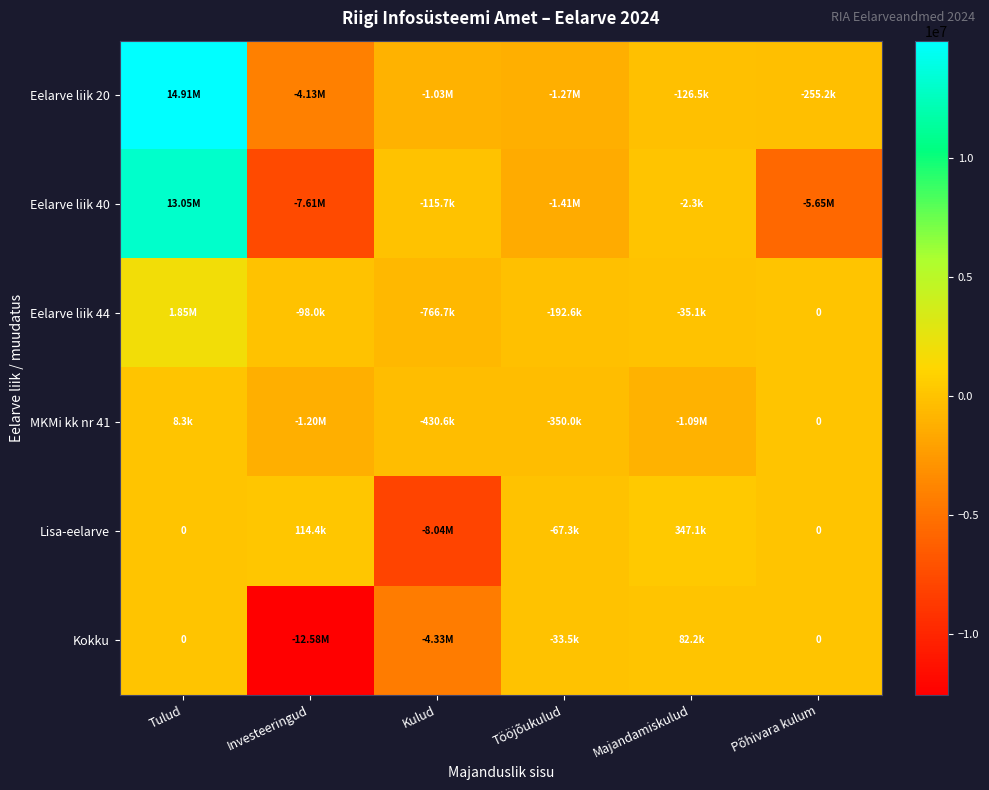

Rank the categories by Eelarve liik 44 value from highest to lowest.

Tulud, Põhivara kulum, Majandamiskulud, Investeeringud, Tööjõukulud, Kulud